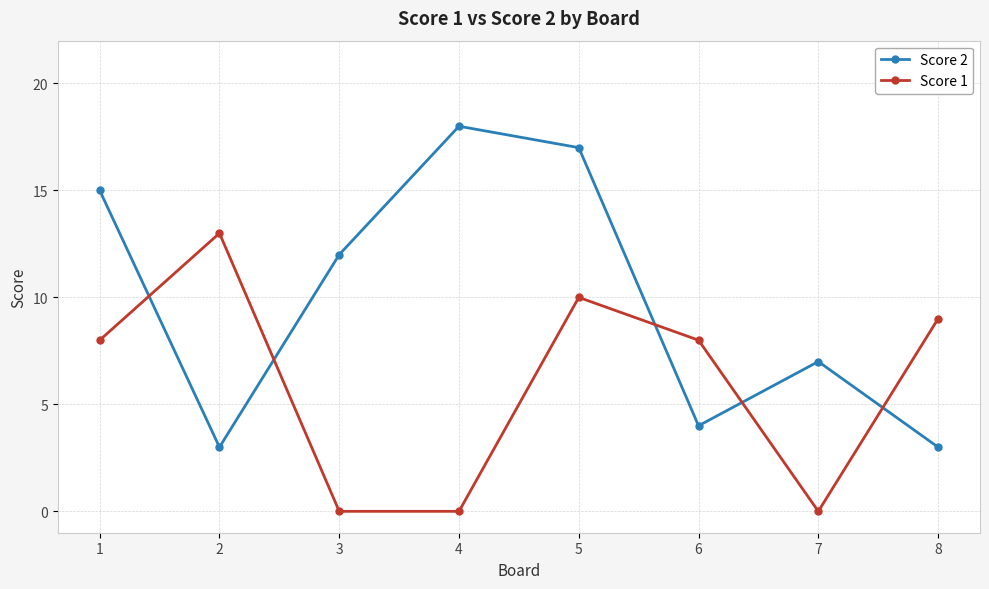

Is the value of Score 2 at 4 greater than the value of Score 1 at 2?

Yes